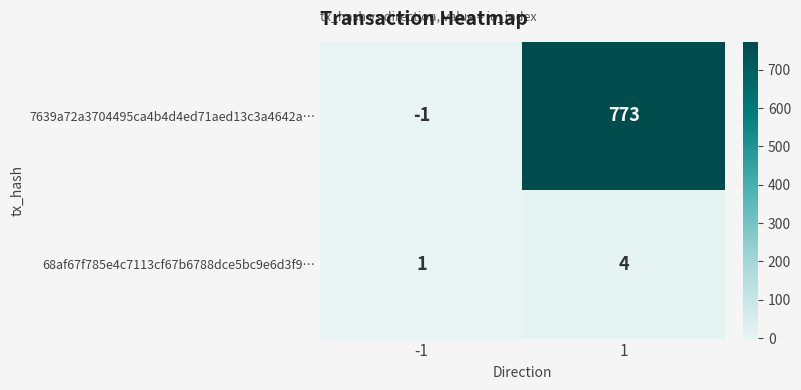

Reading left to right, transcribe all the data shown in this chart.

7639a72a3704495ca4b4d4ed71aed13c3a4642a…: -1=-1	1=773
68af67f785e4c7113cf67b6788dce5bc9e6d3f9…: -1=1	1=4